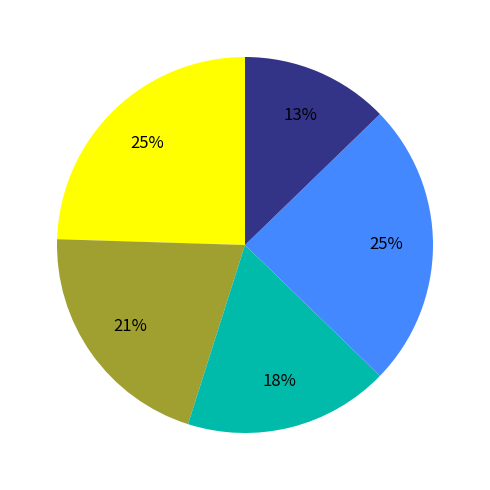

Does any single category account for the majority?

No